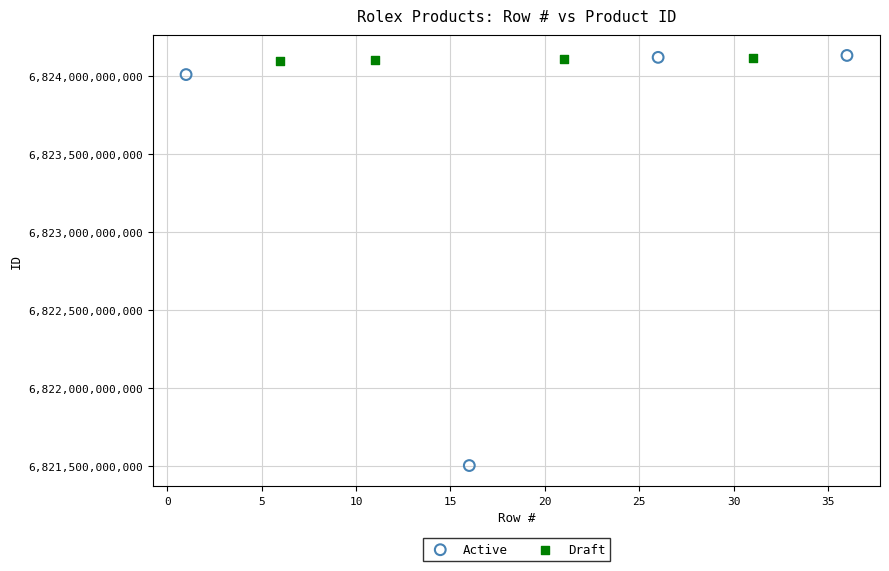

Which series has the largest Y range (max minus min)?

Active